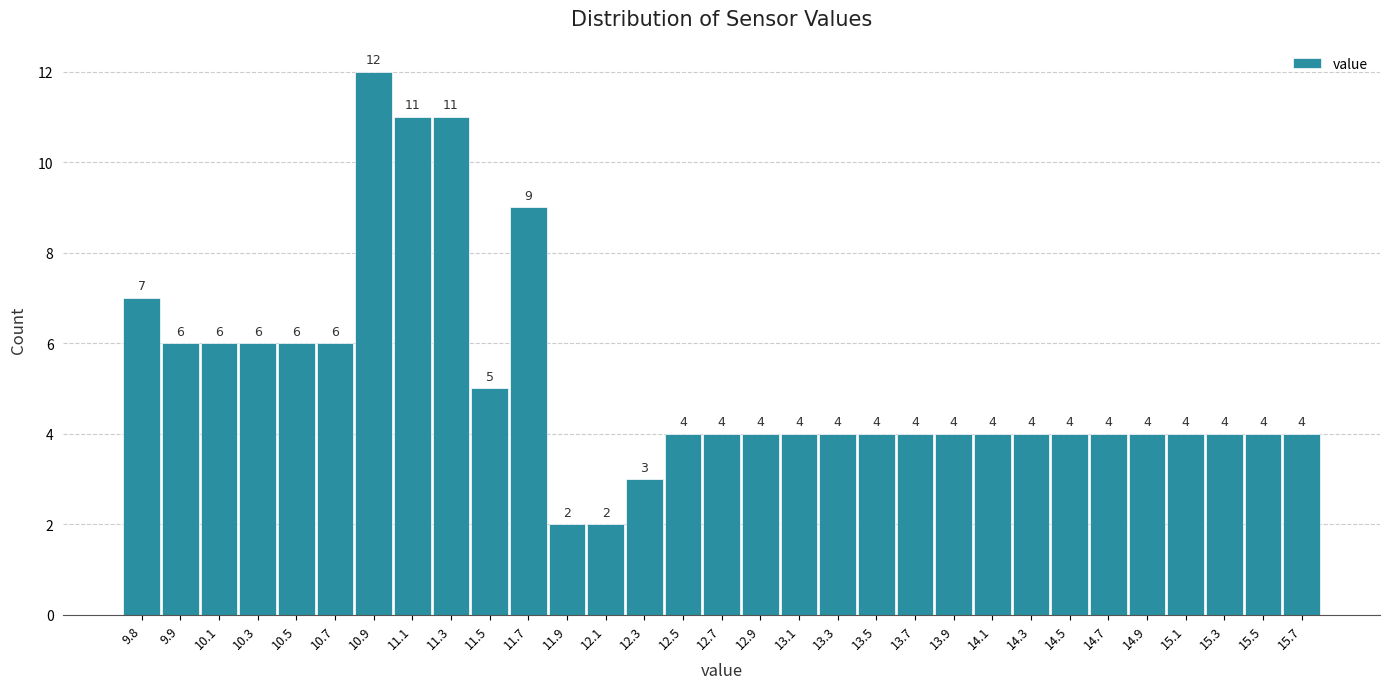

Reading left to right, what are all the values shown in this chart?

7	6	6	6	6	6	12	11	11	5	9	2	2	3	4	4	4	4	4	4	4	4	4	4	4	4	4	4	4	4	4